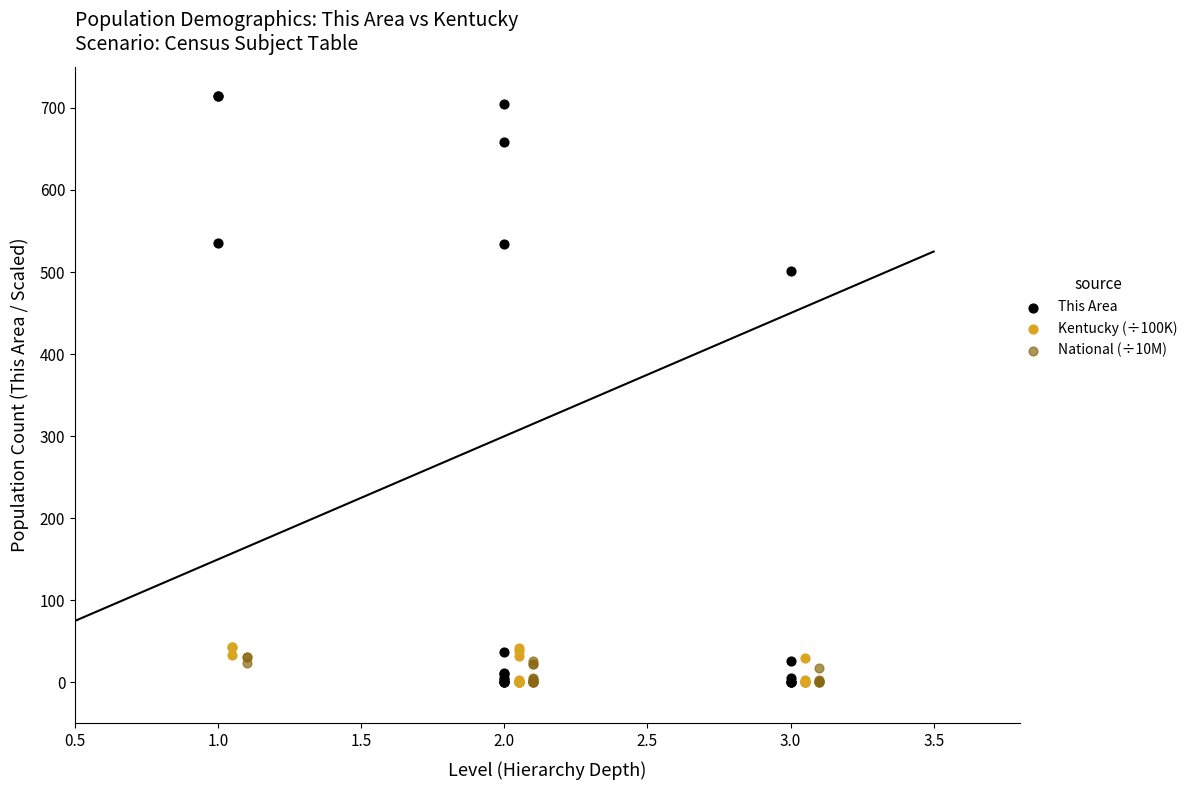

Which series contains the highest Y value?

This Area